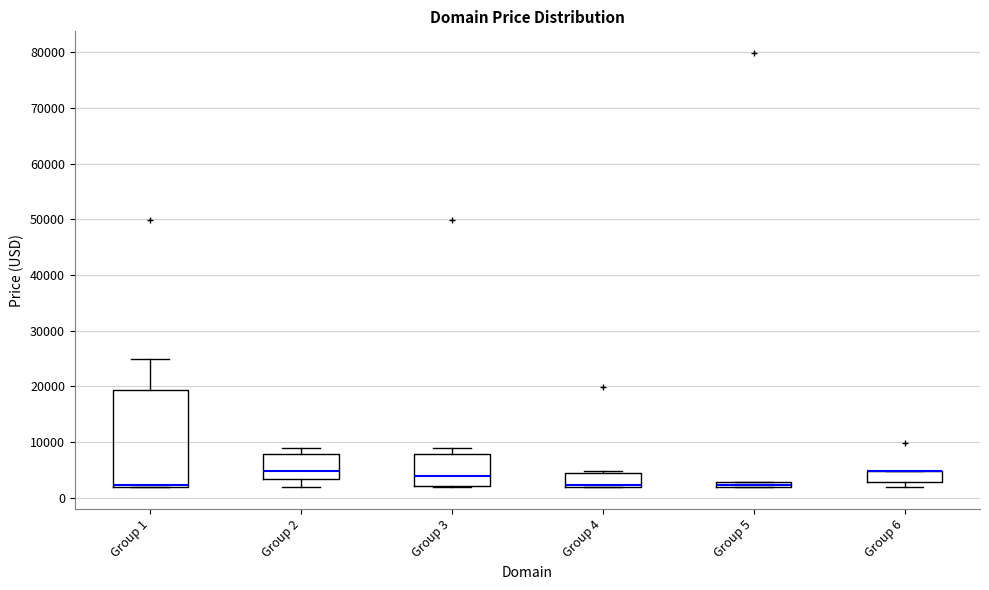

Which box is the tallest, from its lower edge to its upper edge?

Group 1